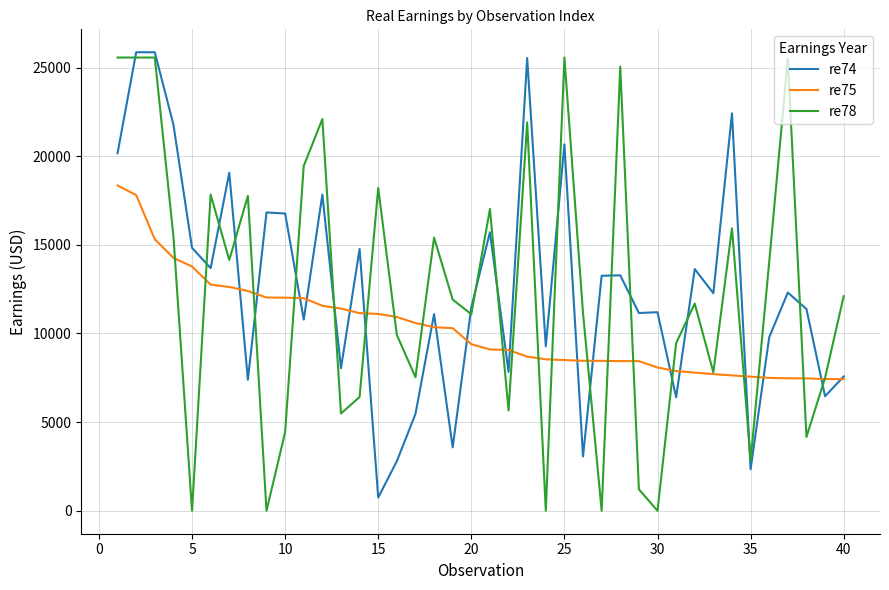

Rank the series by their maximum value, from highest to lowest.

re74, re78, re75